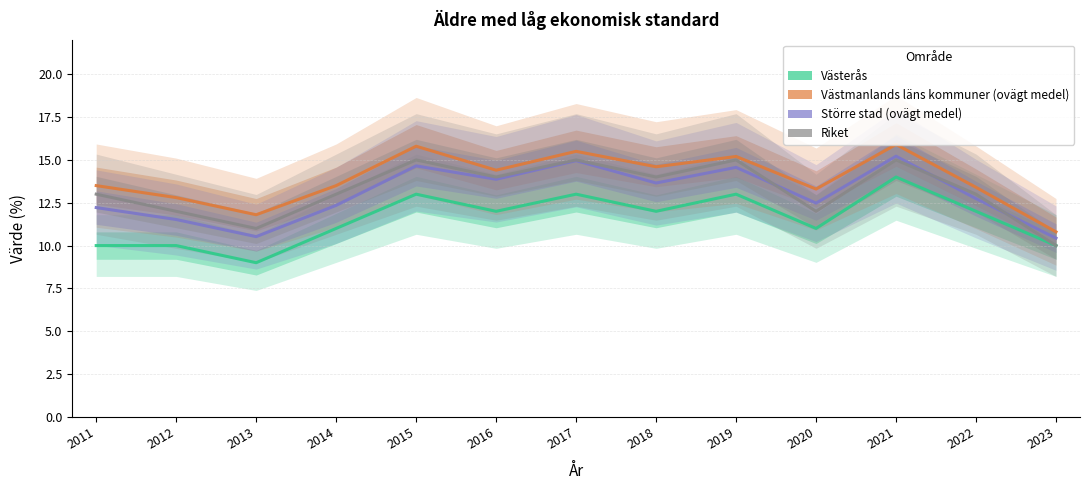

Reading left to right, list all the values displayed in this chart.

Västerås: 2011=10.0	2012=10.0	2013=9.0	2014=11.0	2015=13.0	2016=12.0	2017=13.0	2018=12.0	2019=13.0	2020=11.0	2021=14.0	2022=12.0	2023=10.0
Västmanlands läns kommuner (ovägt medel): 2011=13.5	2012=12.8	2013=11.8	2014=13.5	2015=15.8	2016=14.4	2017=15.5	2018=14.6	2019=15.2	2020=13.3	2021=15.9	2022=13.4	2023=10.8
Större stad (ovägt medel): 2011=12.2	2012=11.5	2013=10.5	2014=12.3	2015=14.7	2016=13.9	2017=15.0	2018=13.7	2019=14.6	2020=12.5	2021=15.2	2022=12.7	2023=10.4
Riket: 2011=13.0	2012=12.0	2013=11.0	2014=13.0	2015=15.0	2016=14.0	2017=15.0	2018=14.0	2019=15.0	2020=12.0	2021=15.0	2022=13.0	2023=10.0